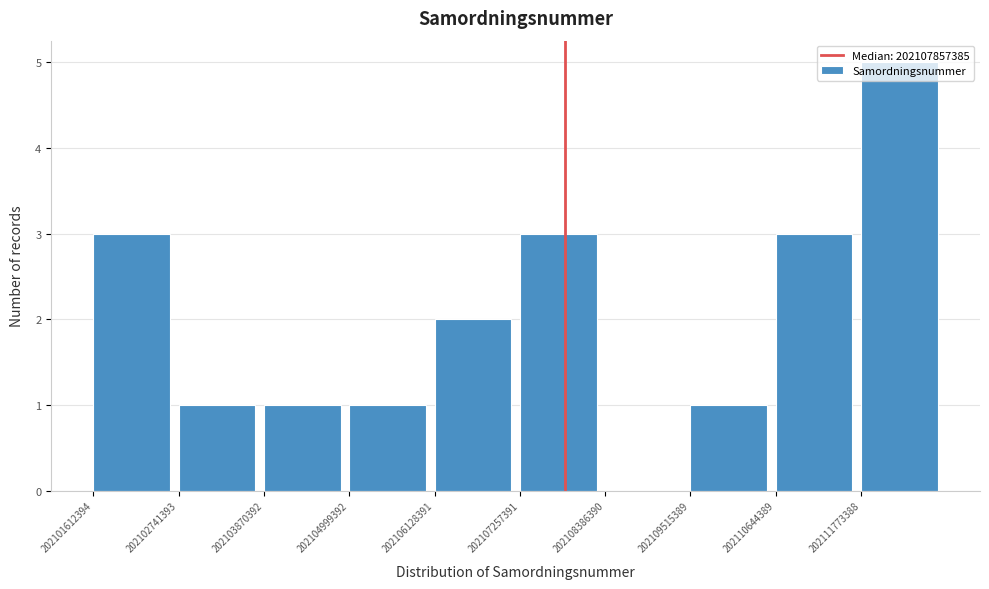

How tall is the bar that spans 202102800000 to 202103800000 on the x-axis? Neither the bar edges nor the heights are printed on the chart, so give them approximately, as read against the axes.

1